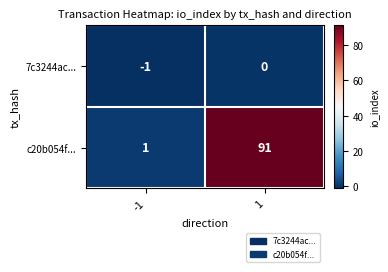

Rank the series by their maximum value, from highest to lowest.

c20b054f..., 7c3244ac...